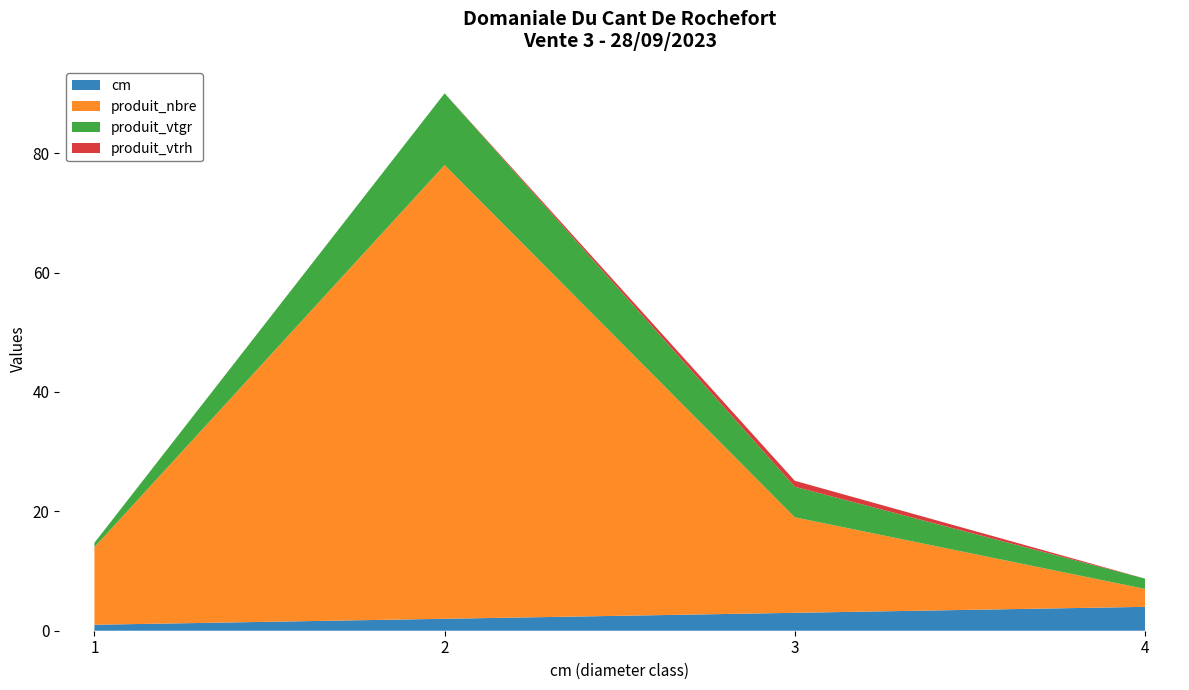

Reading right to left, what are all the values shown in this chart?

cm: 4.0	3.0	2.0	1.0
produit_nbre: 3.0	16.0	76.0	13.0
produit_vtgr: 1.7	5.1	12.0	0.7
produit_vtrh: 0.0	1.0	0.0	0.0